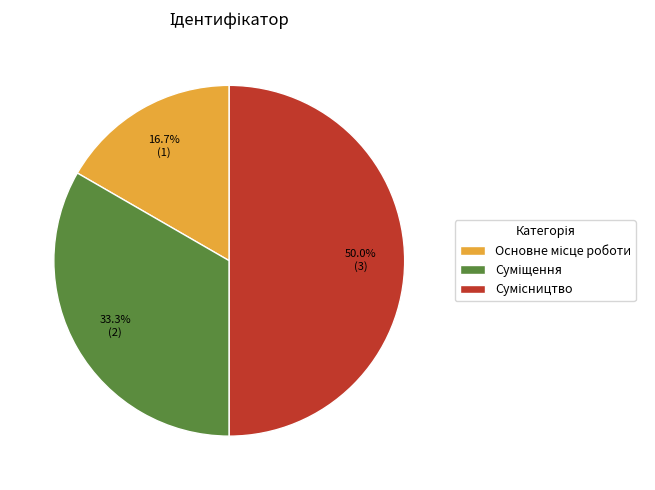

To the nearest percent, what is the difference between the largest and smallest slice percentages?

33%